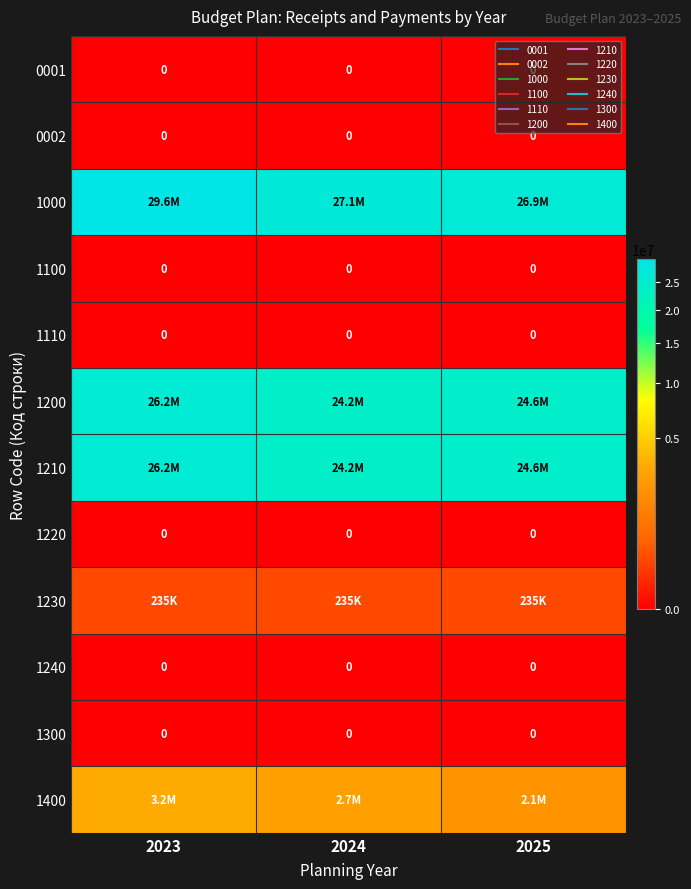

At which category does the chart reach its peak across all series?

2023